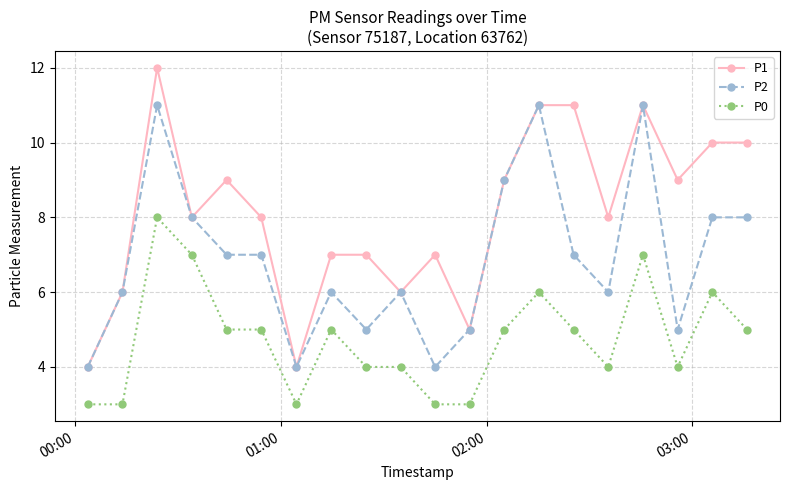

What is the greatest value displayed?

12